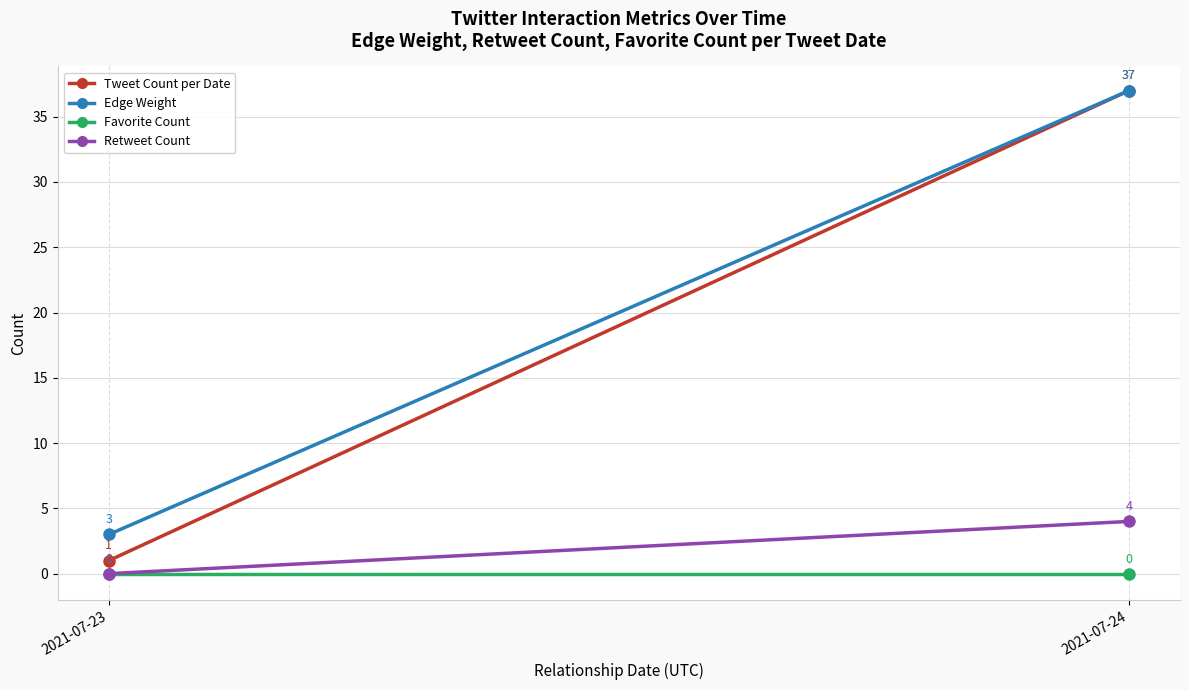

What is the value of the Tweet Count per Date point at the 1st from the left?

1